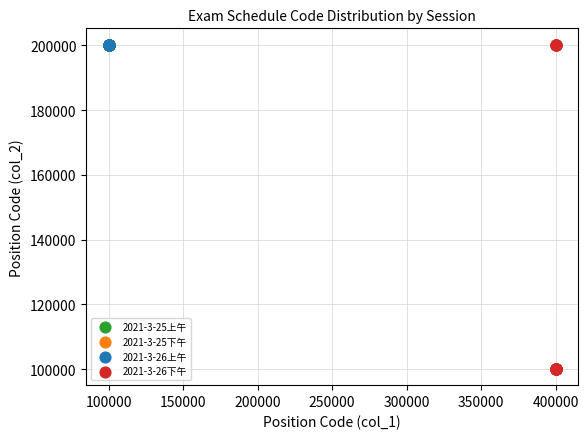

Which series contains the lowest Y value?

2021-3-26下午